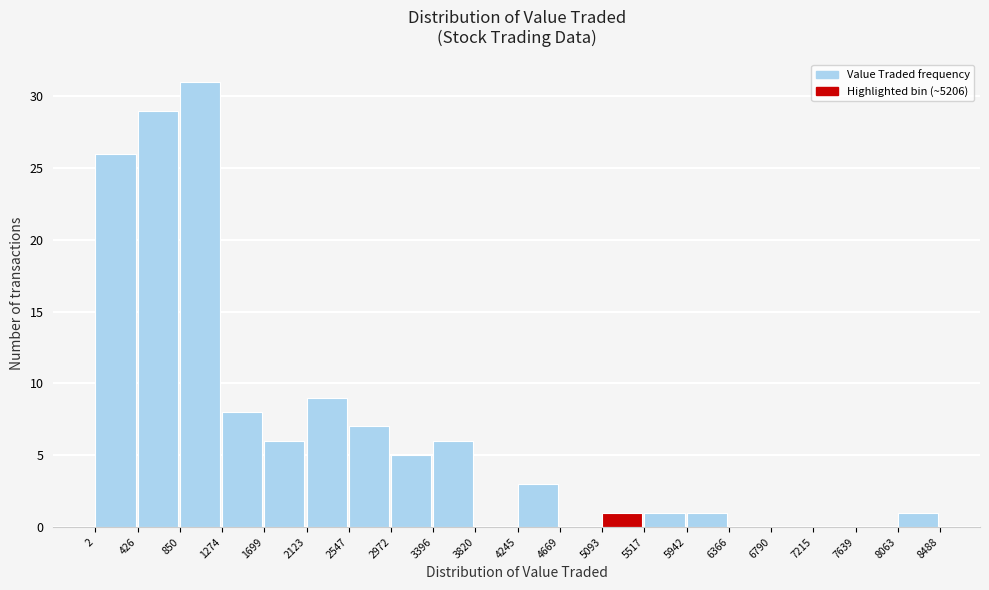

What is the height of the bar covering 850 to 1274 on the x-axis? The values are not printed on the chart, so give them approximately, as read against the axis.

31